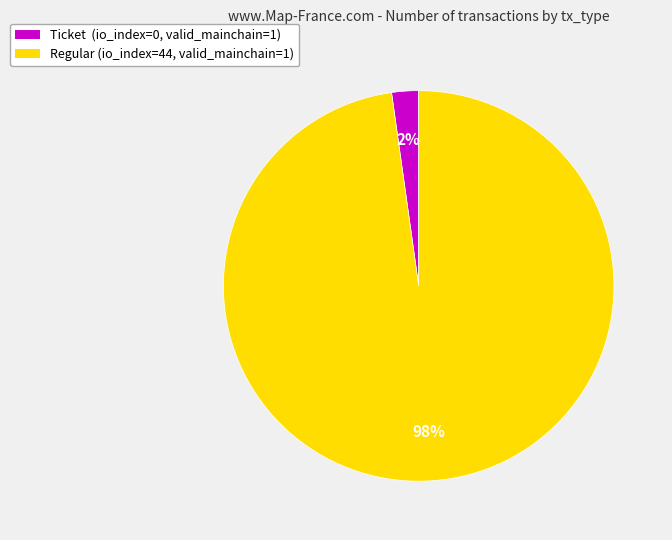

Count the number of slices in the pie.

2